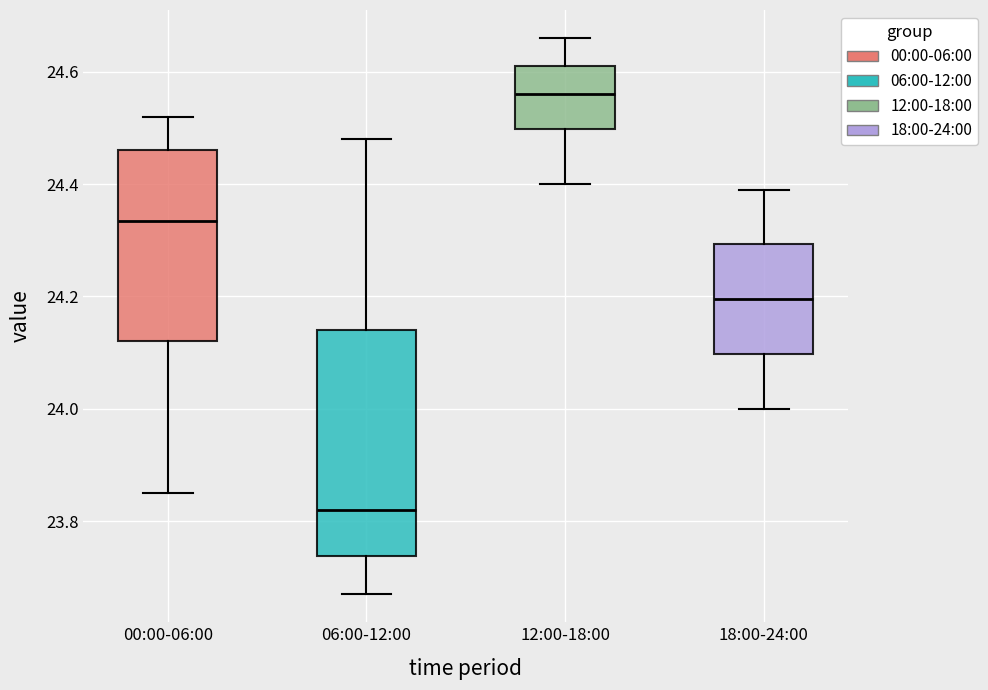

Which box is the tallest, from its lower edge to its upper edge?

06:00-12:00